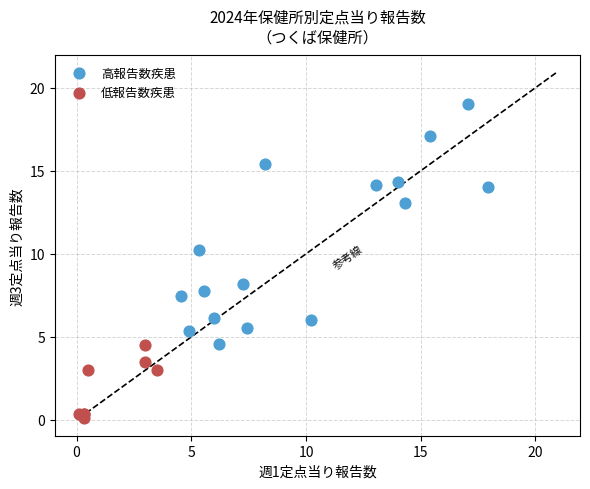

Which series has the widest spread of Y values?

高報告数疾患